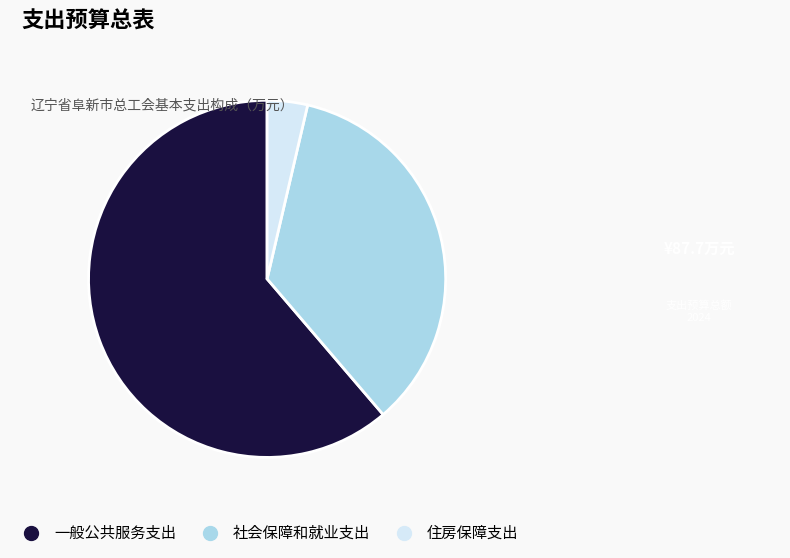

What is the smallest slice in the pie chart?

住房保障支出